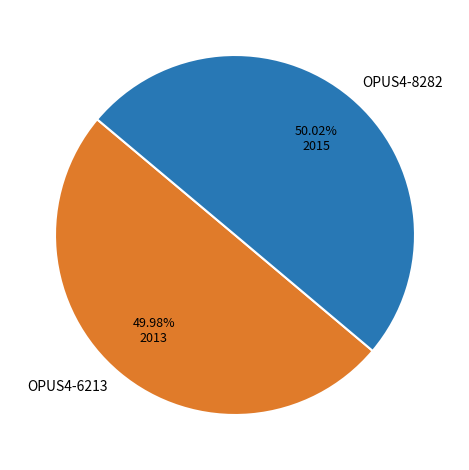

To the nearest percent, what portion does OPUS4-8282 represent?

50%